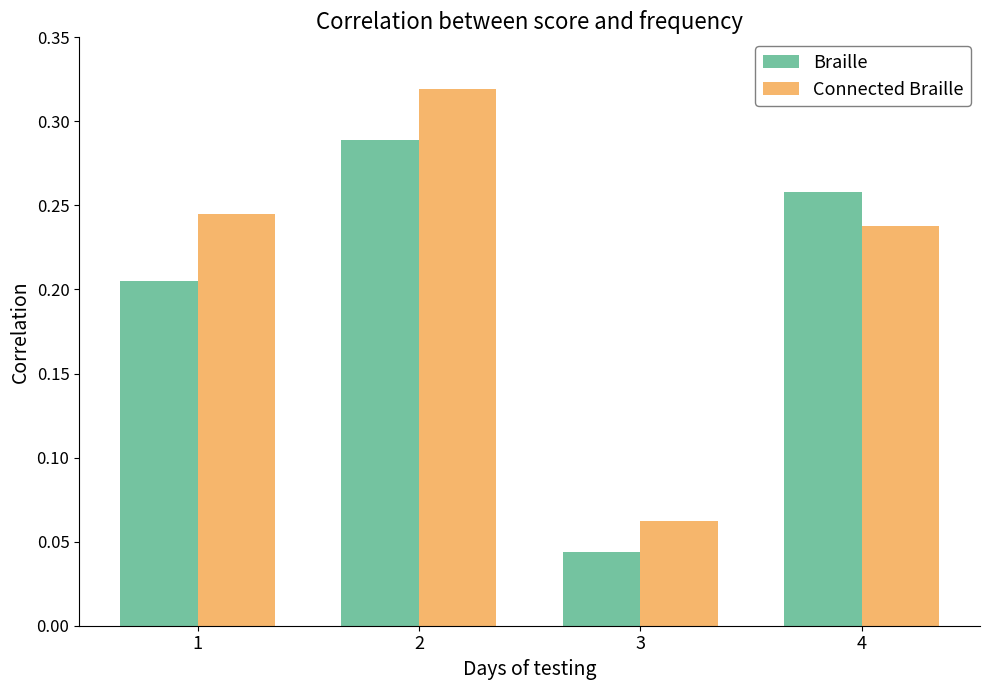

What is the total value across all series at 2?

0.6